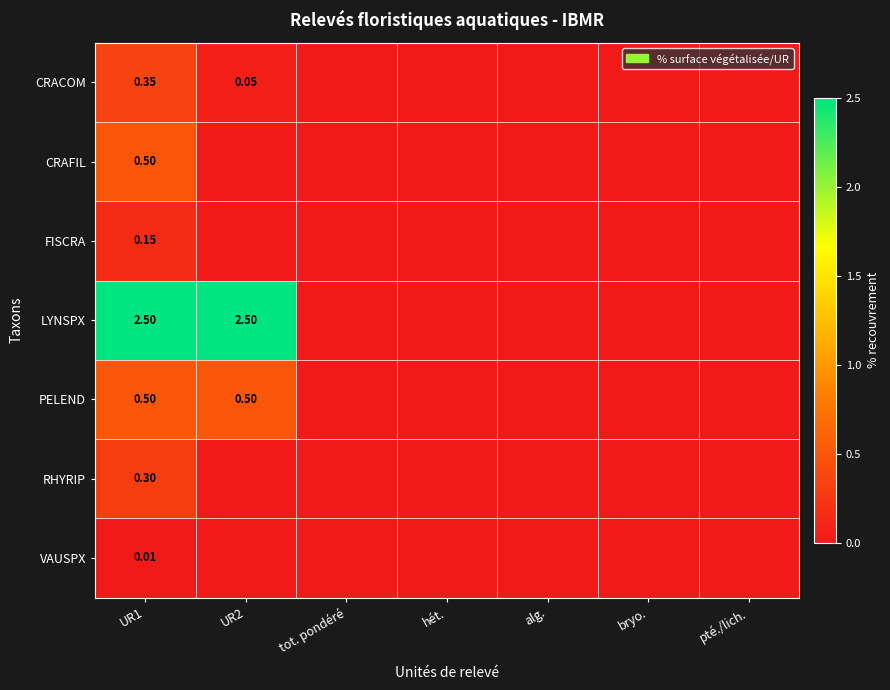

Which category has the lowest value in the PELEND series?

tot. pondéré